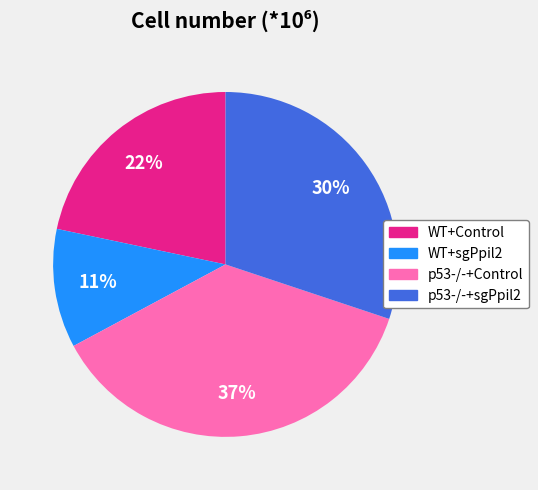

How many slices are in this pie chart?

4